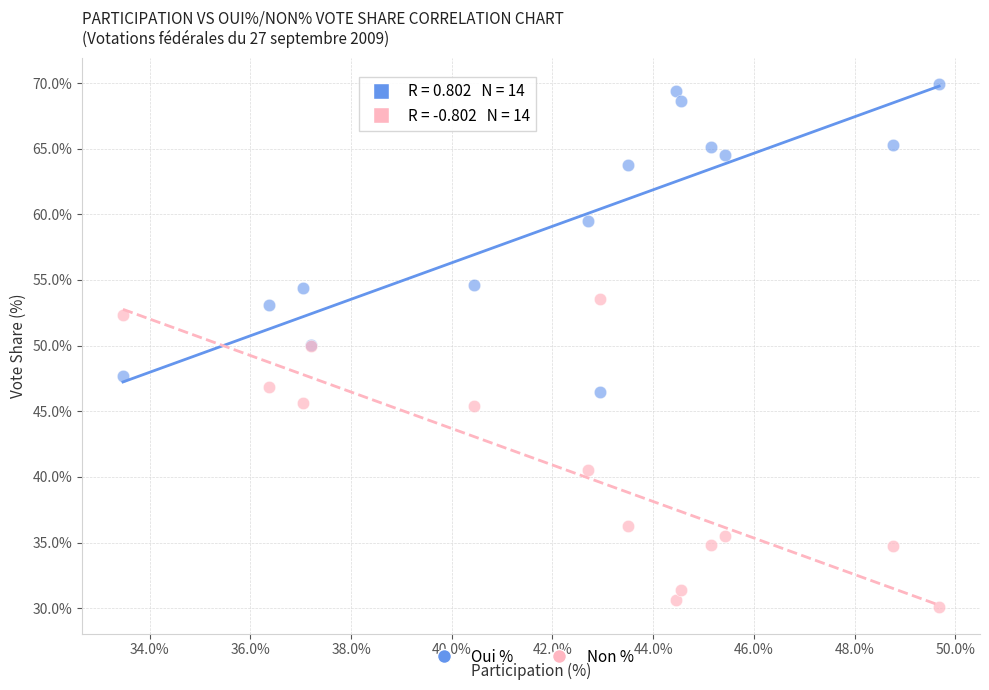

In the Oui % series, what Y value is closest to 58?

59.5